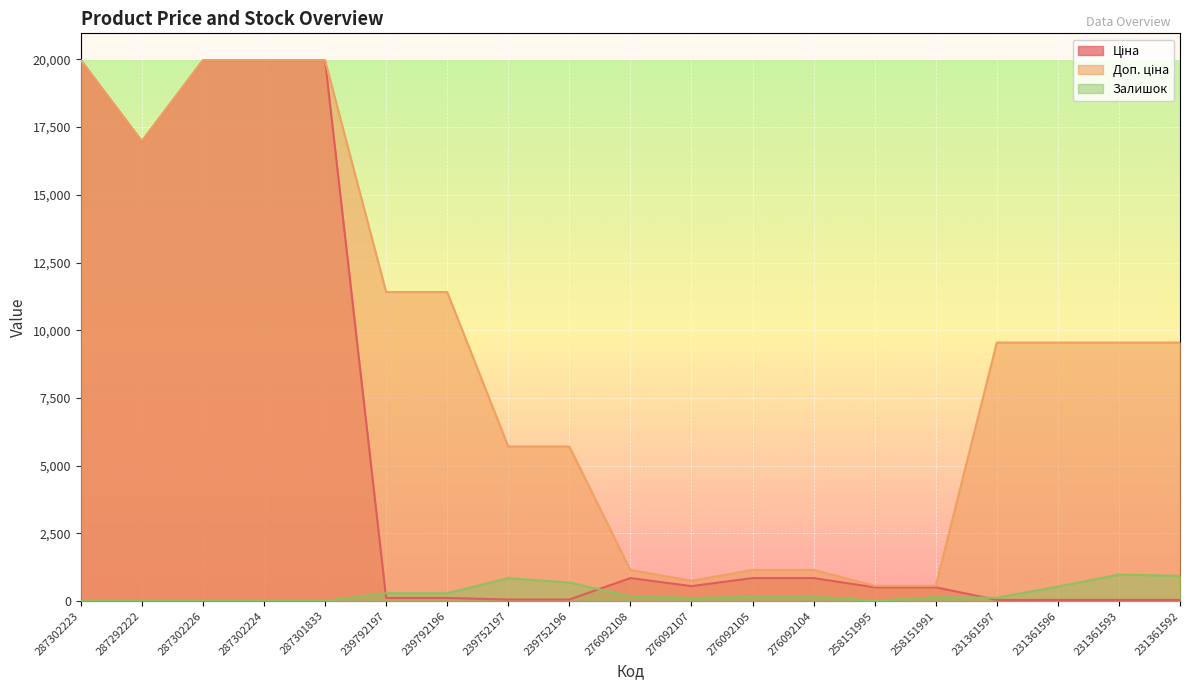

True or false: Доп. ціна and Ціна intersect in this chart.

False